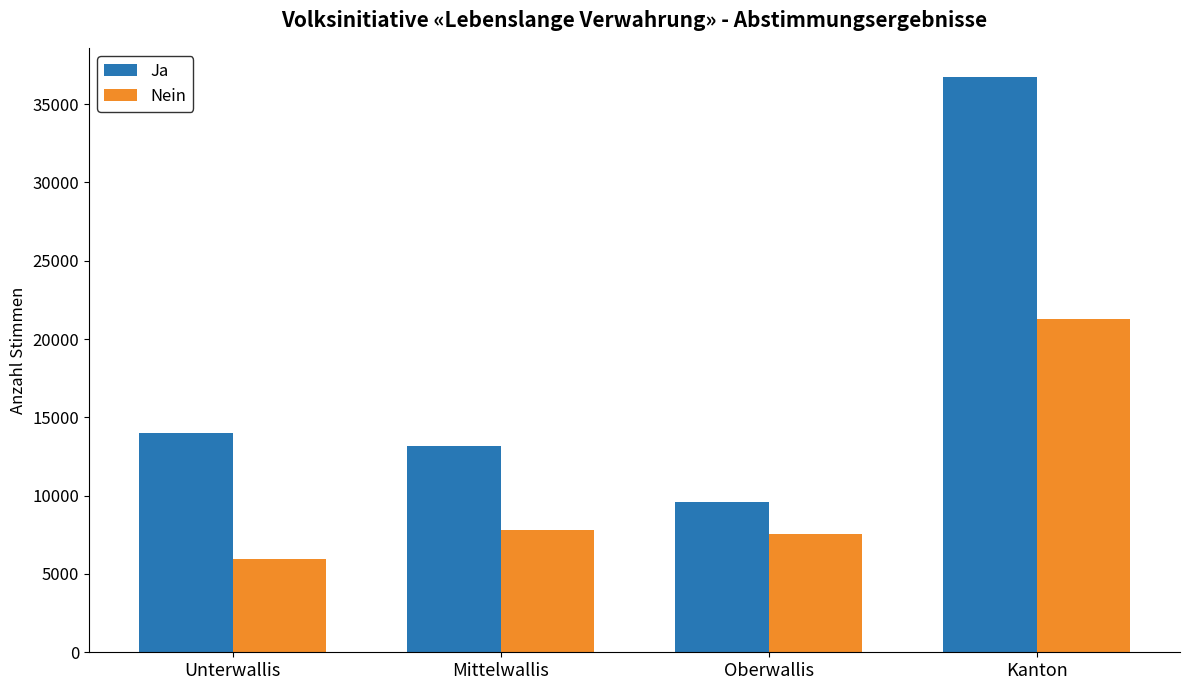

Which series has the widest spread of values?

Ja